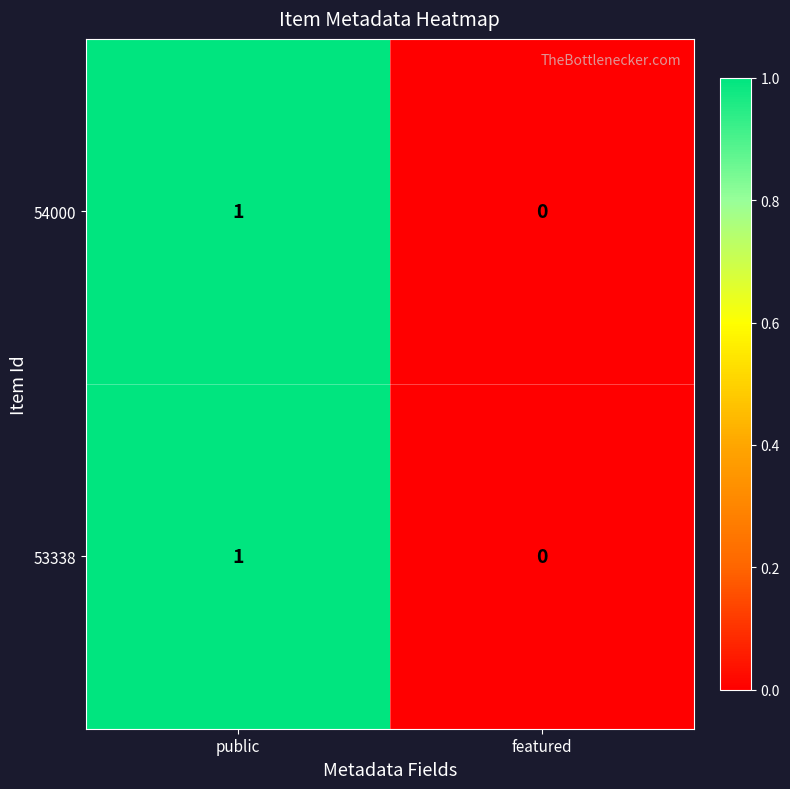

True or false: 54000 has a value of 1 at public.

True